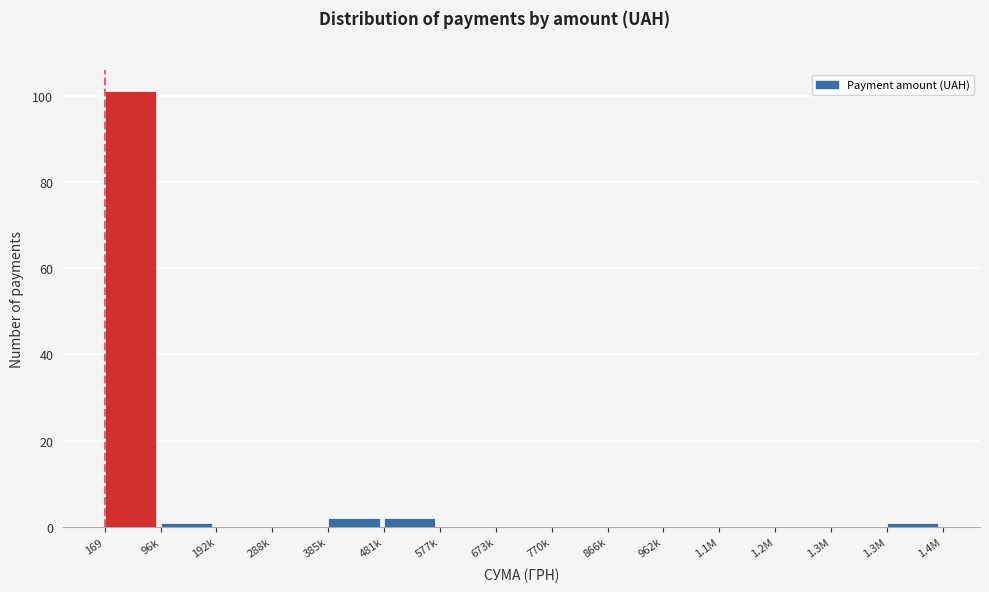

How many categories are shown in the chart?

15